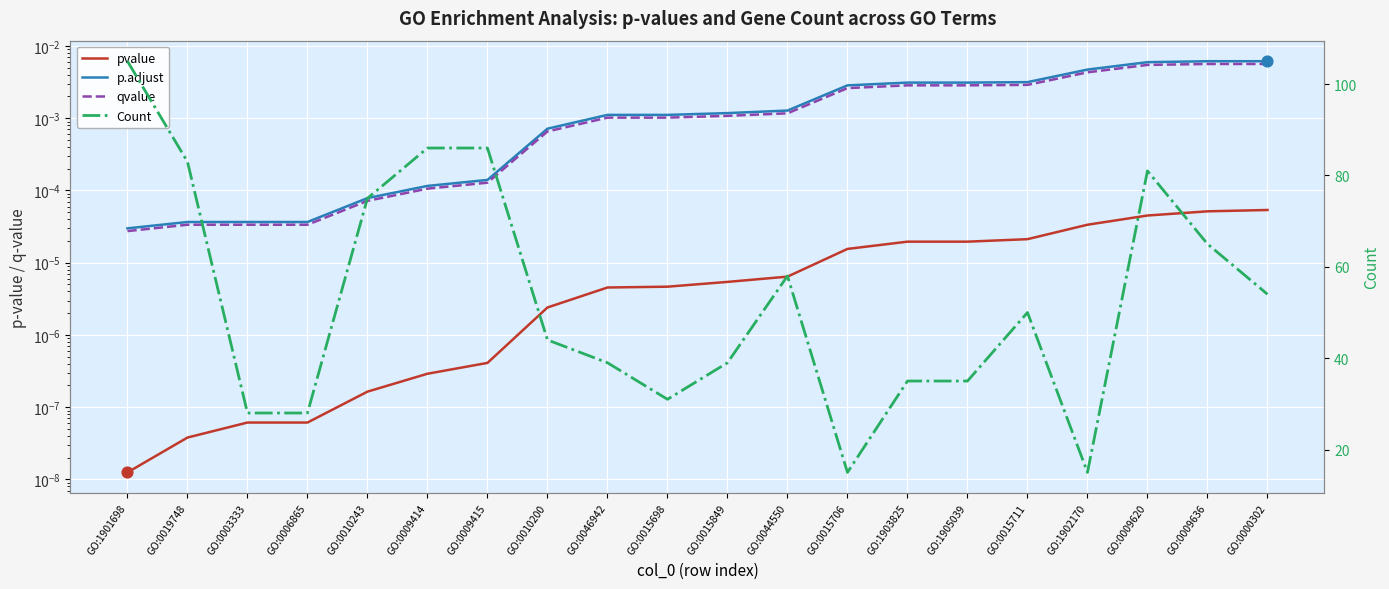

Which series has the widest spread of Y values?

Count